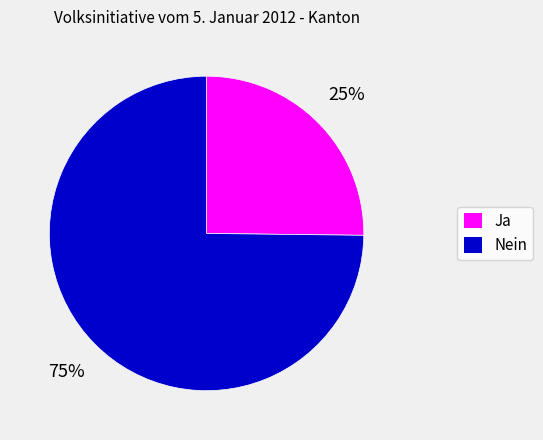

Rank the categories by value from lowest to highest.

Ja, Nein